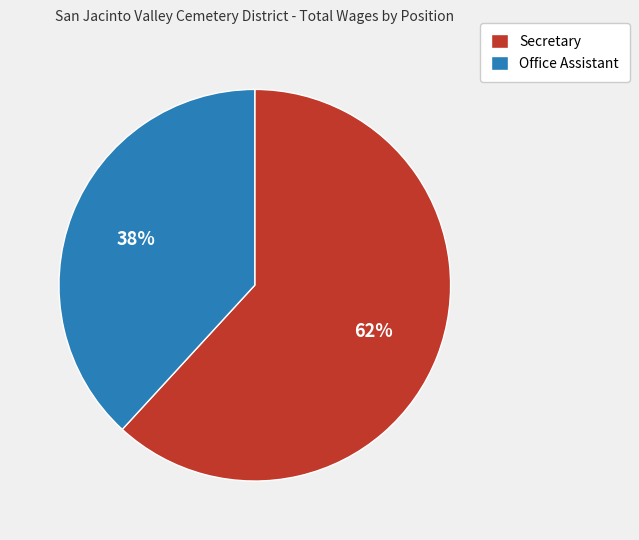

Which slice is the largest?

Secretary